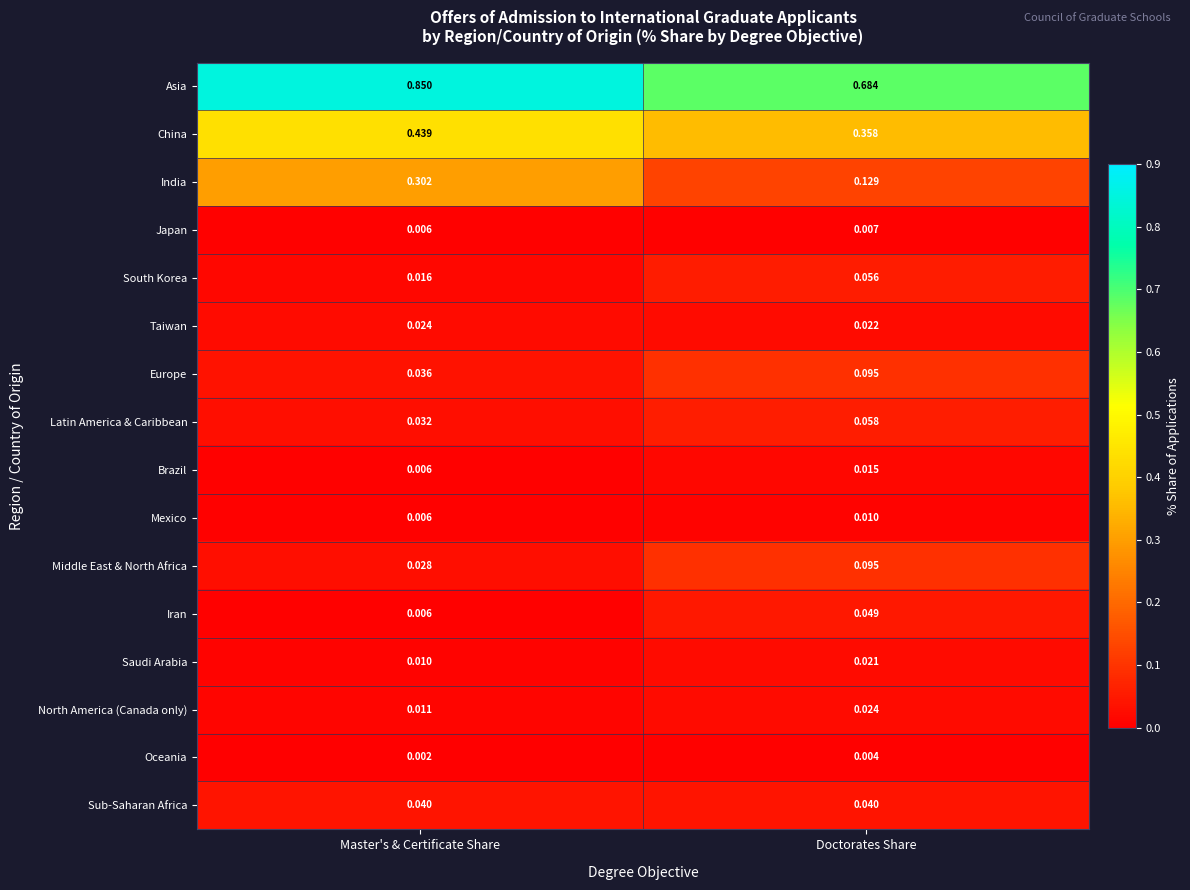

At which category is the sum across all series the highest?

Master's & Certificate Share